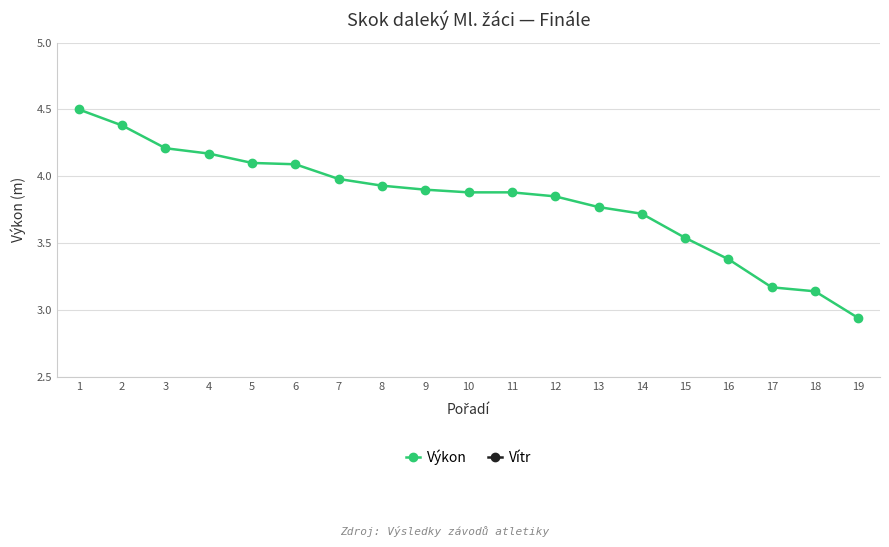

At which label is Vítr closest to 0?

1